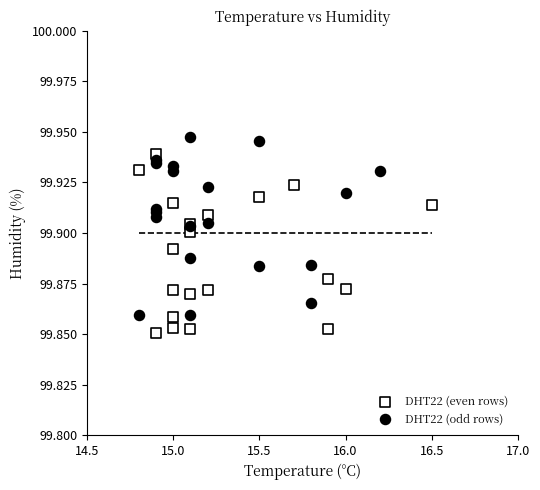

Which series reaches the minimum Y coordinate?

DHT22 (even rows)